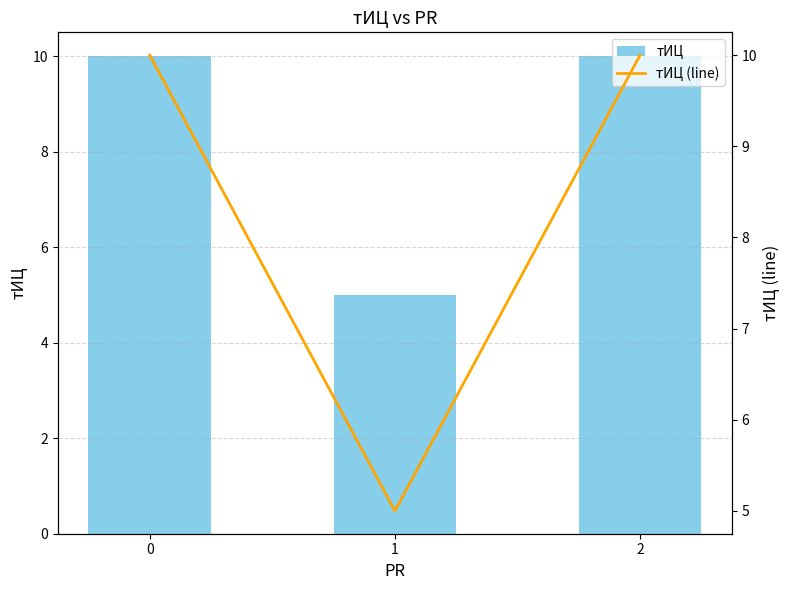

True or false: тИЦ (line) has a value of 10 at 0.

True